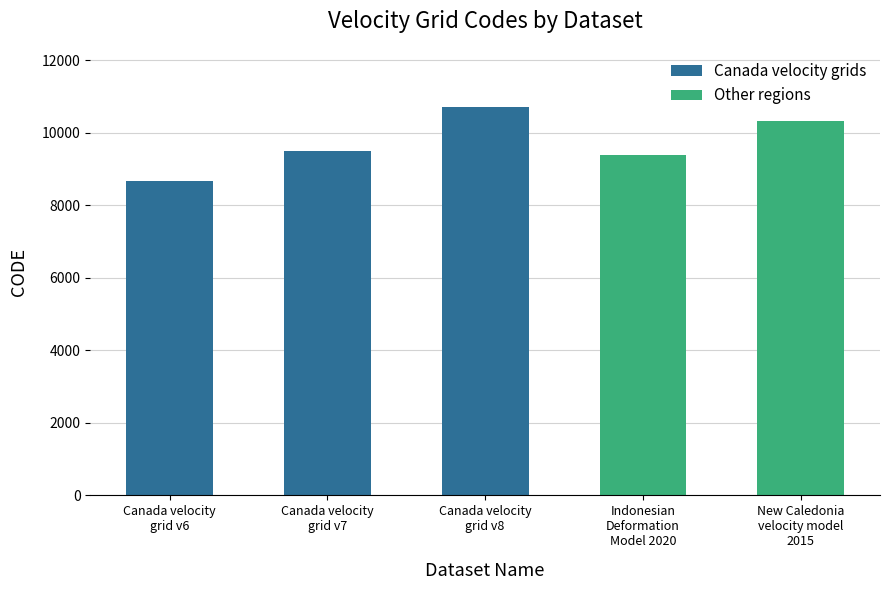

What is the difference between the maximum and minimum values?

2031